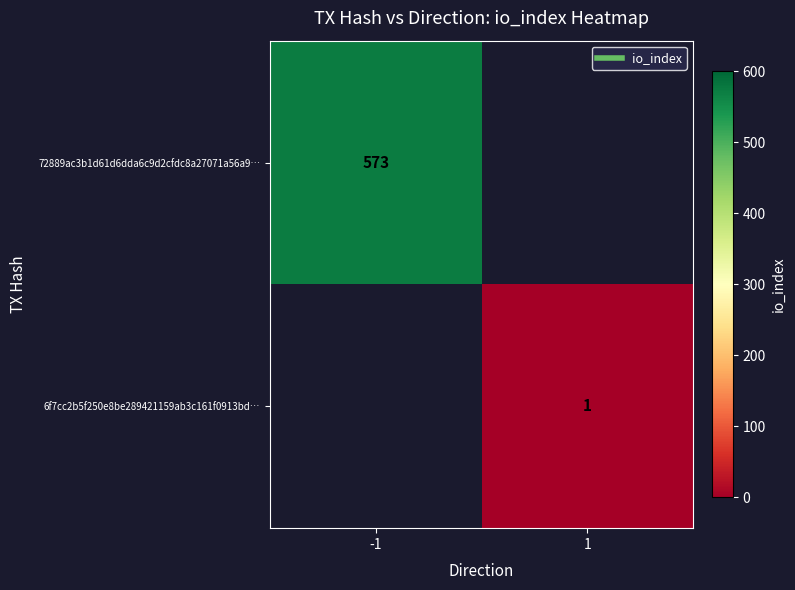

Is it true that 72889ac3b1d61d6dda6c9d2cfdc8a27071a56a9… equals -318 at 1?

False